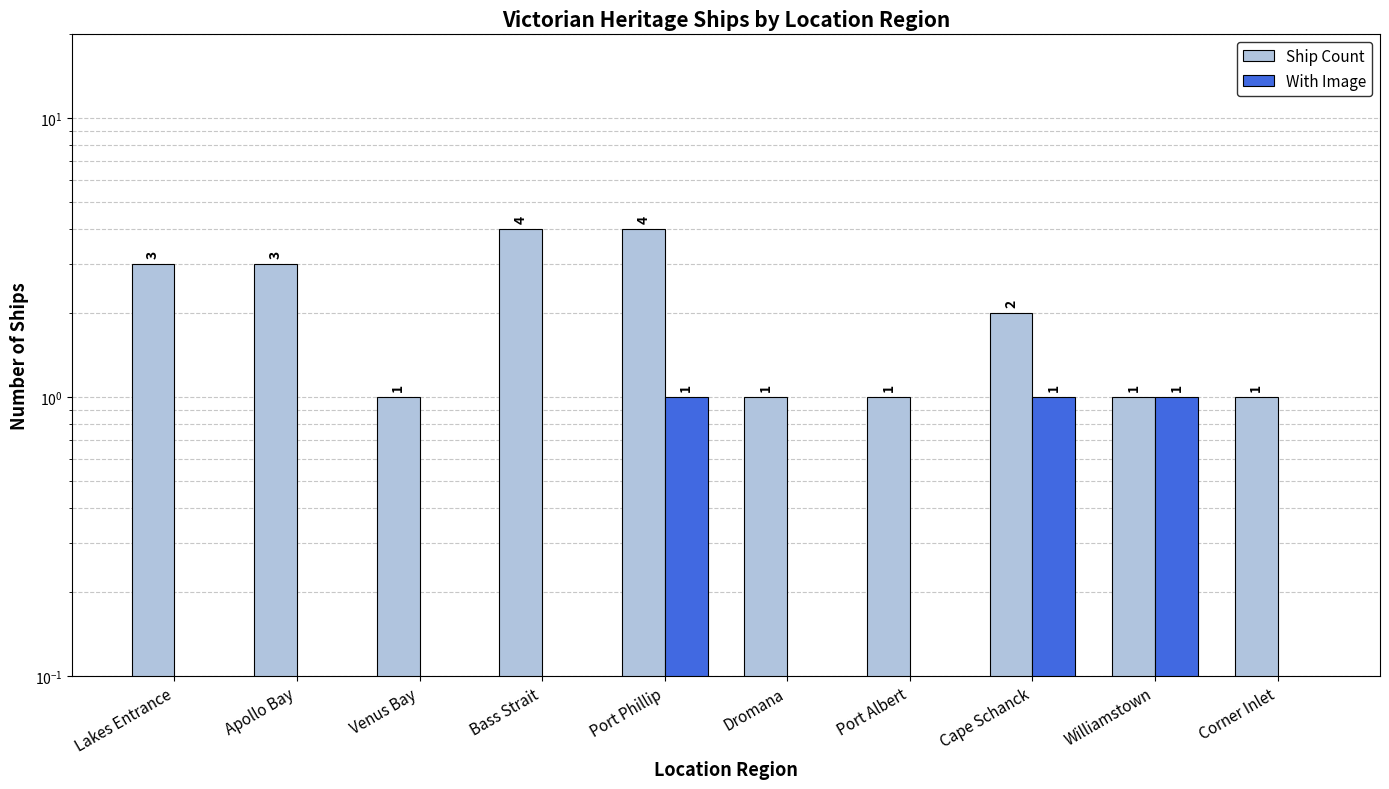

At how many categories does at least one series exceed 1?

5